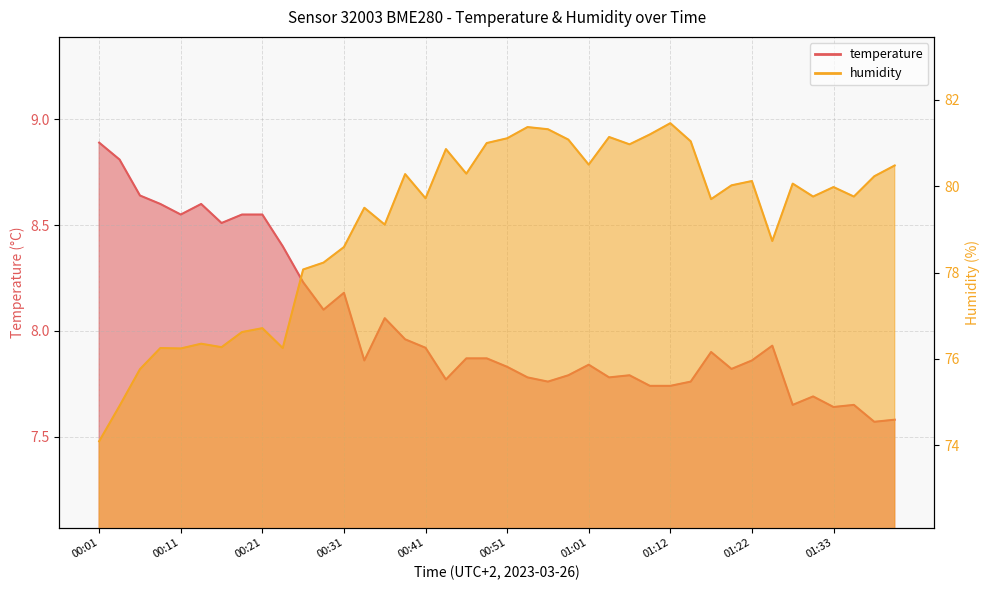

What is the label of the 10th point from the left?

00:24